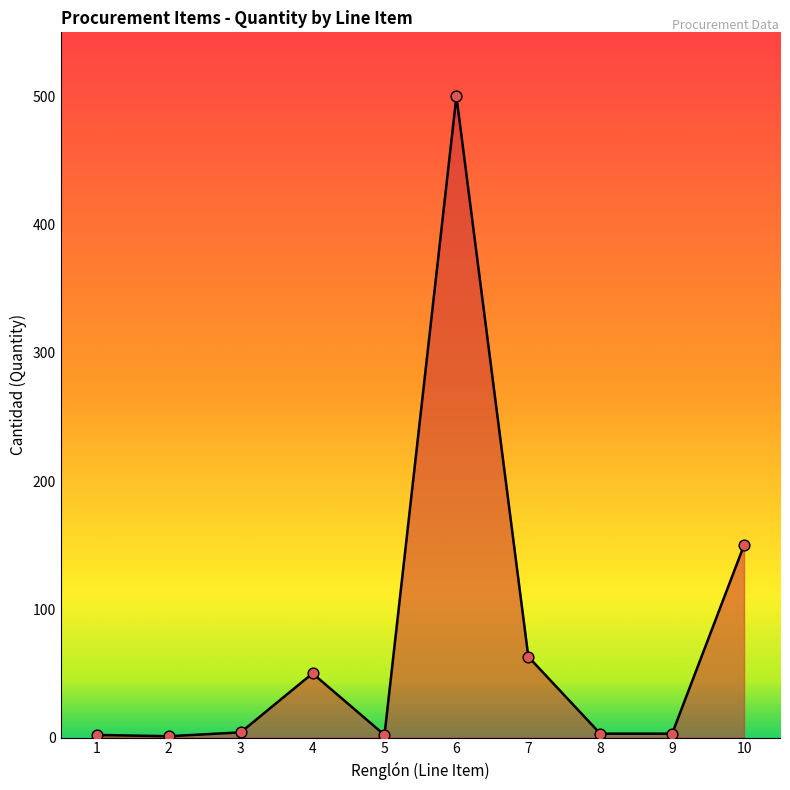

The value at 10 is 150. True or false?

True